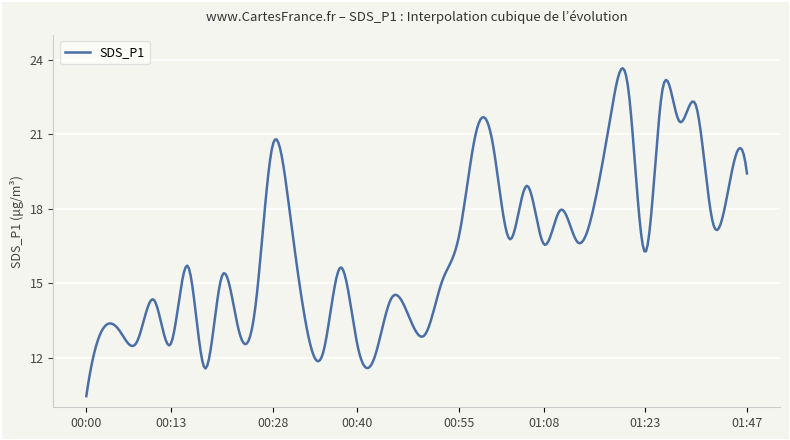

What is the difference between the maximum and minimum values?

13.2